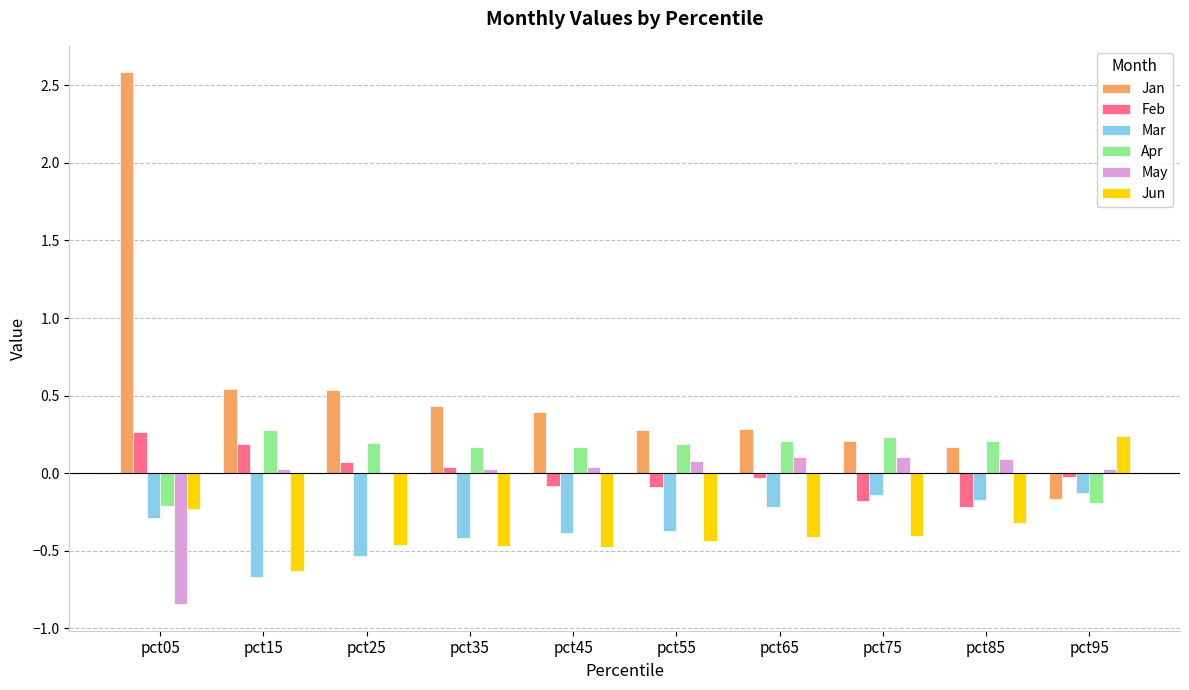

How many Apr values are between 0 and 1?

8